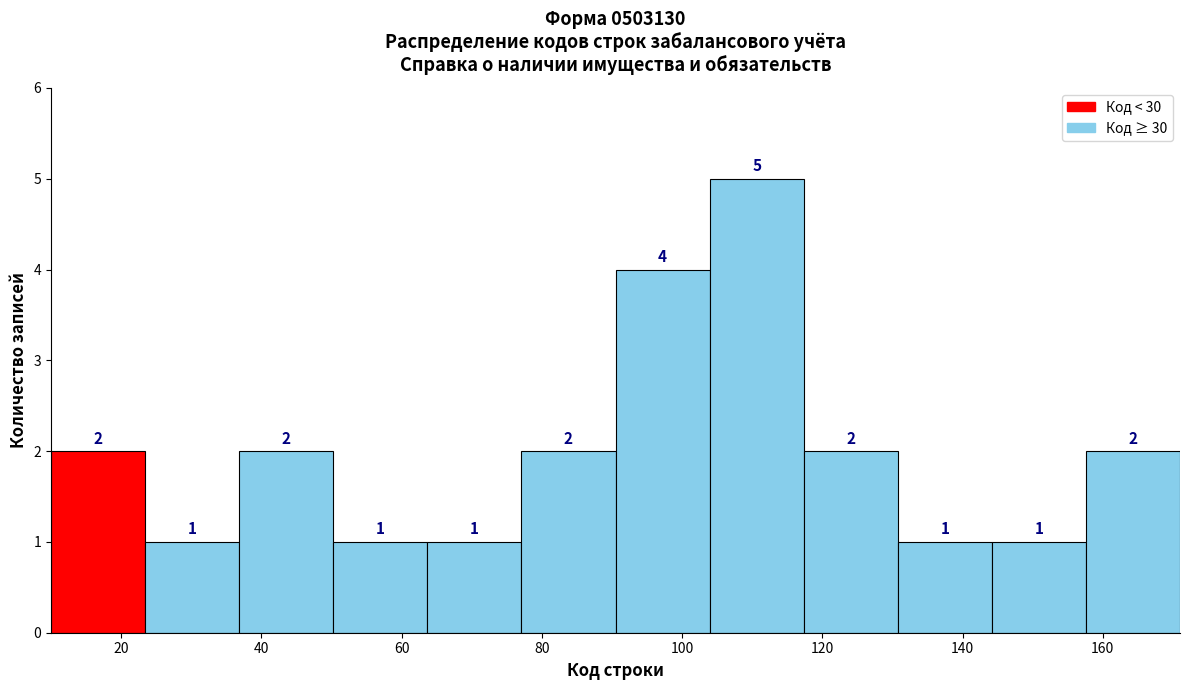

Reading left to right, transcribe this chart: for each bar, give the range it covers on the x-axis and its height. The bar edges are not printed on the chart, so give them approximately, as read against the axis.

10 to 24: 2
24 to 36: 1
36 to 50: 2
50 to 64: 1
64 to 78: 1
78 to 90: 2
90 to 104: 4
104 to 118: 5
118 to 130: 2
130 to 144: 1
144 to 158: 1
158 to 172: 2